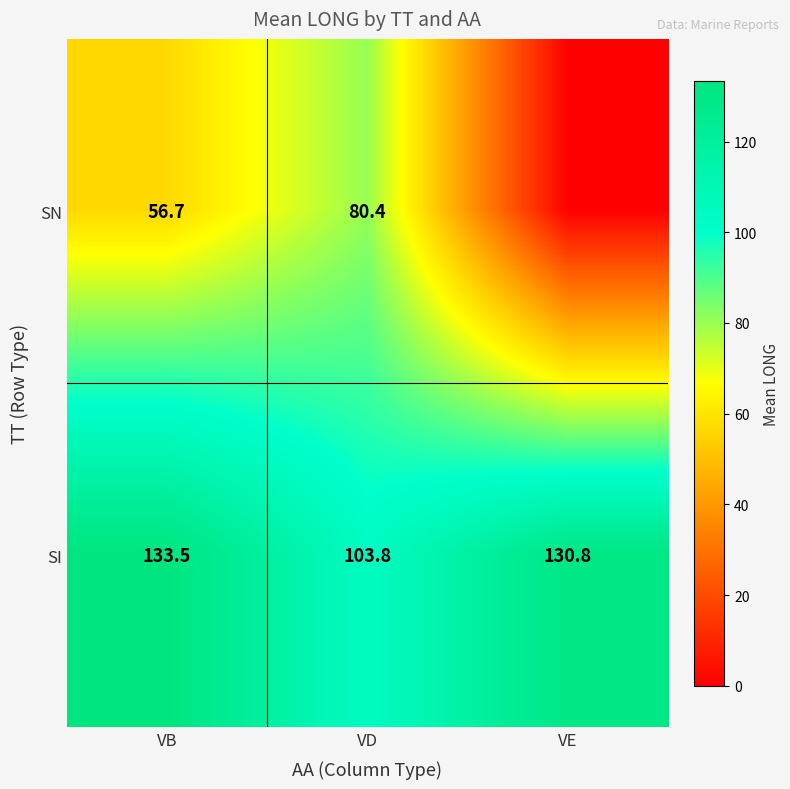

Rank the series at VB from lowest to highest value.

SN, SI